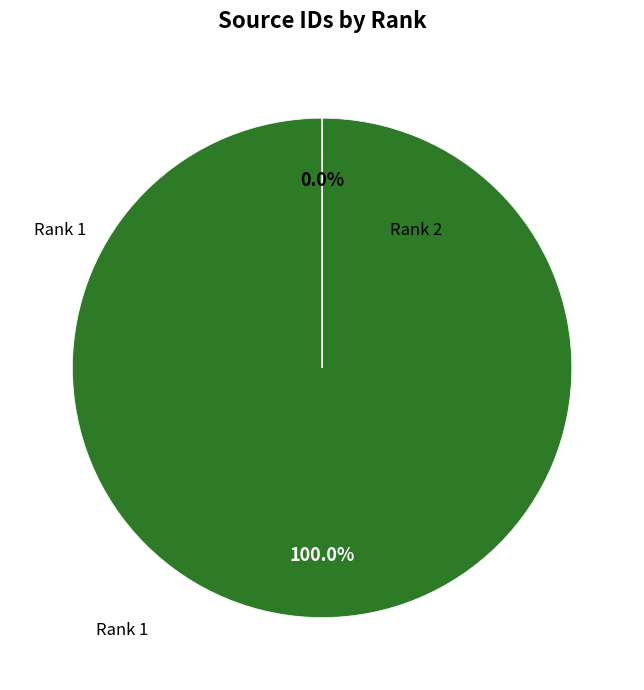

Which category has the biggest portion of the pie?

Rank 1